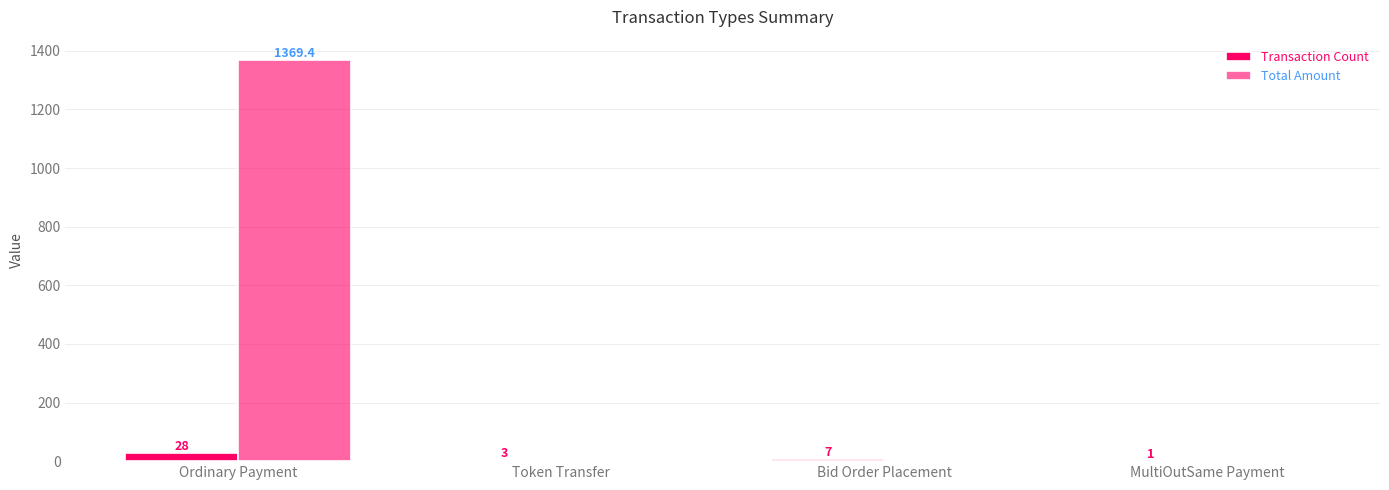

How many groups of bars are there?

4